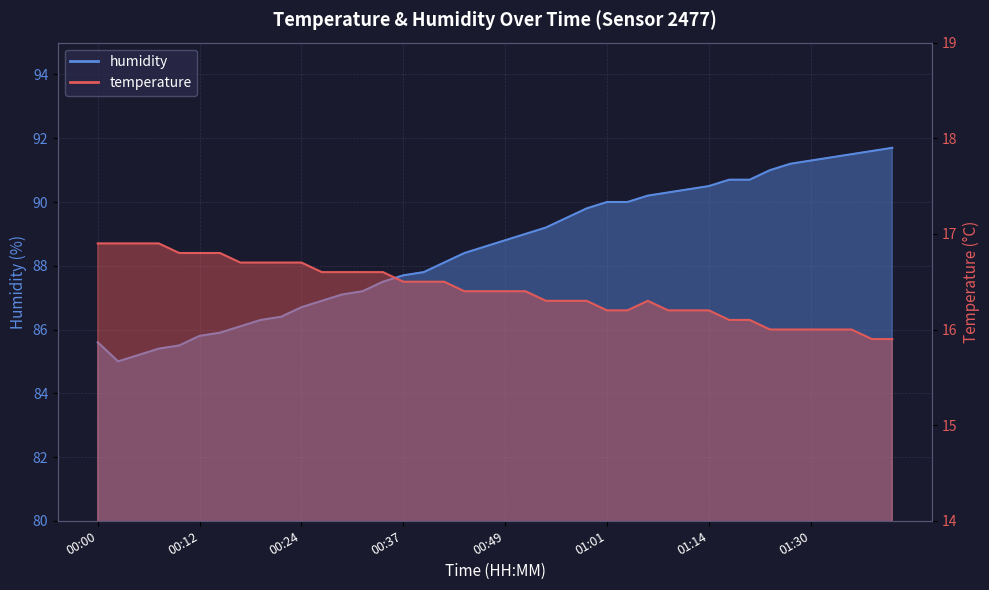

Reading left to right, what are all the values shown in this chart?

temperature: 00:00=16.9	00:03=16.9	00:05=16.9	00:07=16.9	00:10=16.8	00:12=16.8	00:15=16.8	00:17=16.7	00:20=16.7	00:22=16.7	00:24=16.7	00:27=16.6	00:29=16.6	00:32=16.6	00:34=16.6	00:37=16.5	00:39=16.5	00:41=16.5	00:44=16.4	00:46=16.4	00:49=16.4	00:51=16.4	00:54=16.3	00:56=16.3	00:59=16.3	01:01=16.2	01:04=16.2	01:06=16.3	01:09=16.2	01:11=16.2	01:14=16.2	01:17=16.1	01:20=16.1	01:25=16.0	01:28=16.0	01:30=16.0	01:33=16.0	01:35=16.0	01:38=15.9	01:40=15.9
humidity: 00:00=85.6	00:03=85.0	00:05=85.2	00:07=85.4	00:10=85.5	00:12=85.8	00:15=85.9	00:17=86.1	00:20=86.3	00:22=86.4	00:24=86.7	00:27=86.9	00:29=87.1	00:32=87.2	00:34=87.5	00:37=87.7	00:39=87.8	00:41=88.1	00:44=88.4	00:46=88.6	00:49=88.8	00:51=89.0	00:54=89.2	00:56=89.5	00:59=89.8	01:01=90.0	01:04=90.0	01:06=90.2	01:09=90.3	01:11=90.4	01:14=90.5	01:17=90.7	01:20=90.7	01:25=91.0	01:28=91.2	01:30=91.3	01:33=91.4	01:35=91.5	01:38=91.6	01:40=91.7